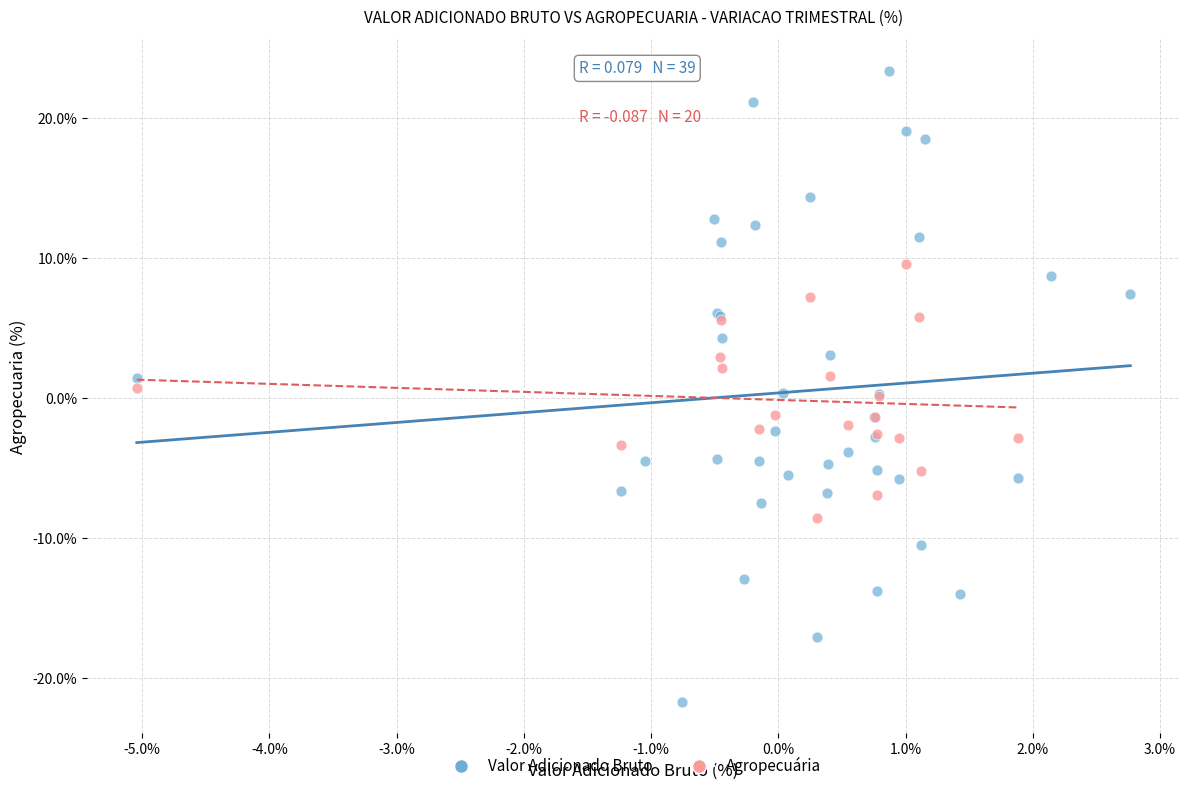

Which series has the widest spread of Y values?

Valor Adicionado Bruto